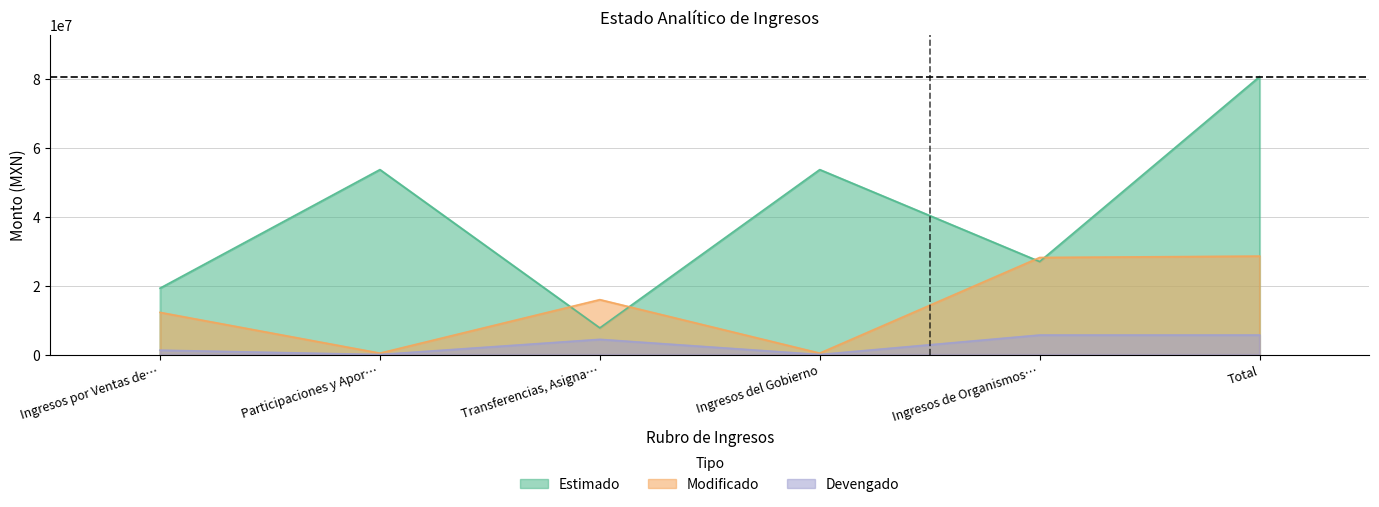

At how many categories does at least one series exceed 1064567?

6